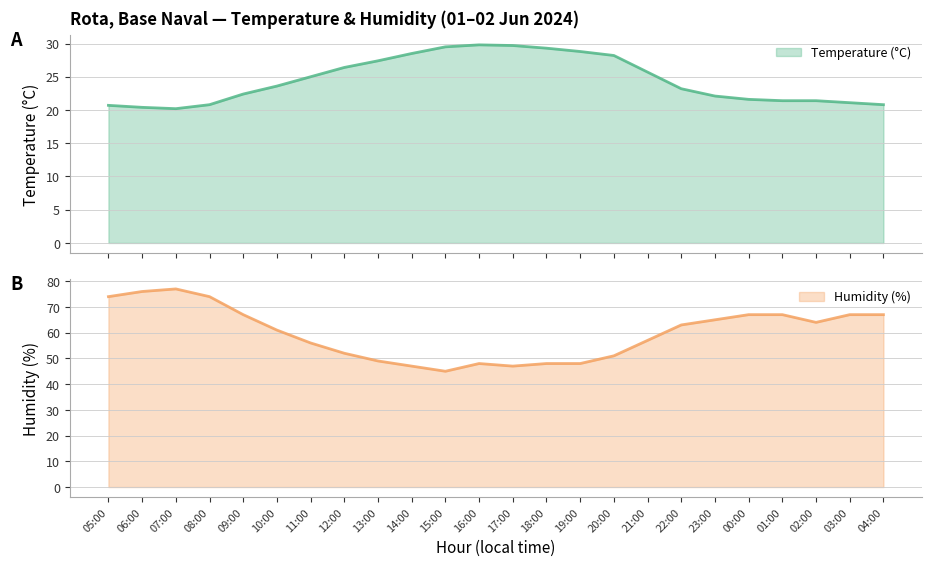

True or false: Temperature (°C) and Humidity (%) cross at least once.

False